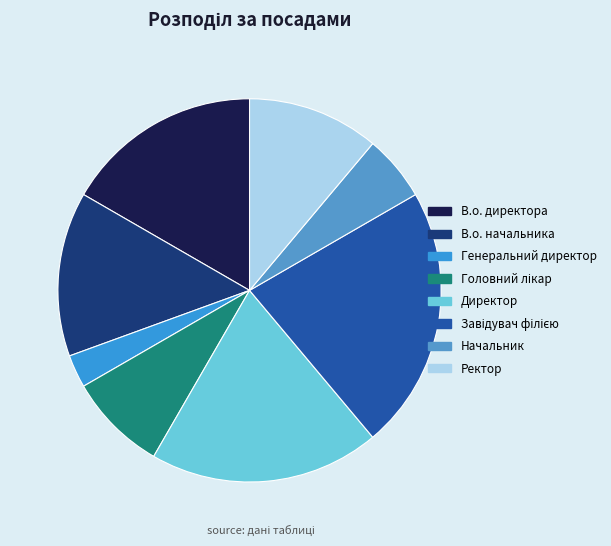

Is it true that Генеральний директор is 1% of the pie?

False